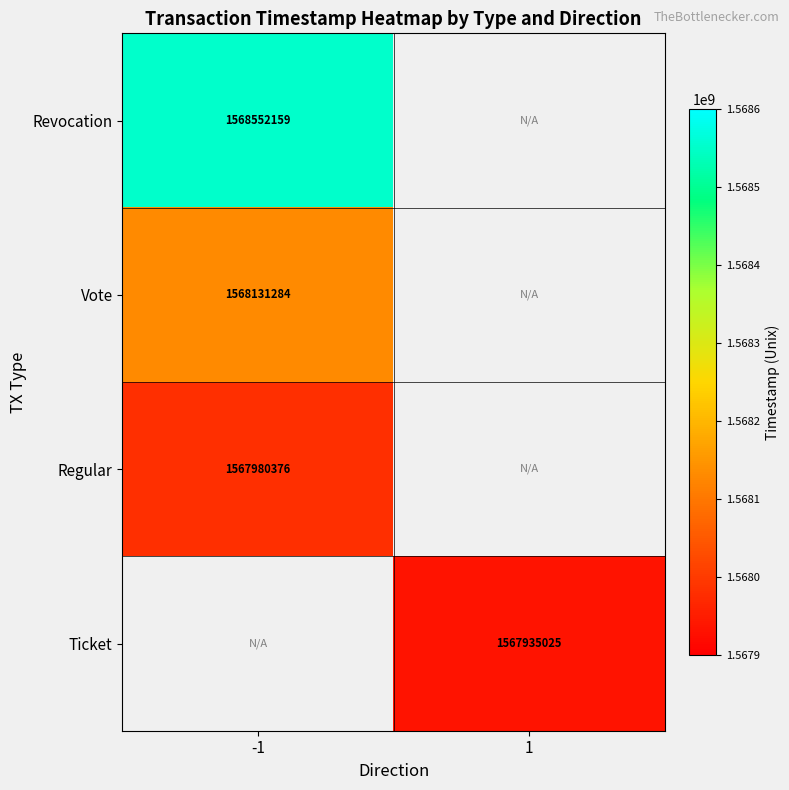

Count the number of data series in this chart.

4